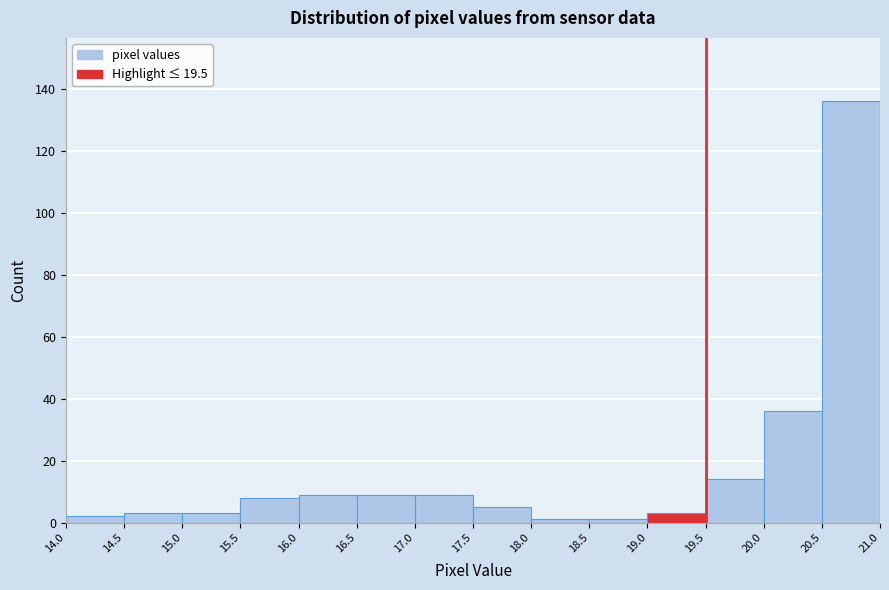

Reading left to right, transcribe this chart: for each bar, give the range it covers on the x-axis and its height. The values are not printed on the chart, so give them approximately, as read against the axis.

14.0 to 14.5: 2
14.5 to 15.0: 4
15.0 to 15.5: 4
15.5 to 16.0: 8
16.0 to 16.5: 10
16.5 to 17.0: 10
17.0 to 17.5: 10
17.5 to 18.0: 6
18.0 to 18.5: under 2
18.5 to 19.0: under 2
19.0 to 19.5: 4
19.5 to 20.0: 14
20.0 to 20.5: 36
20.5 to 21.0: 136